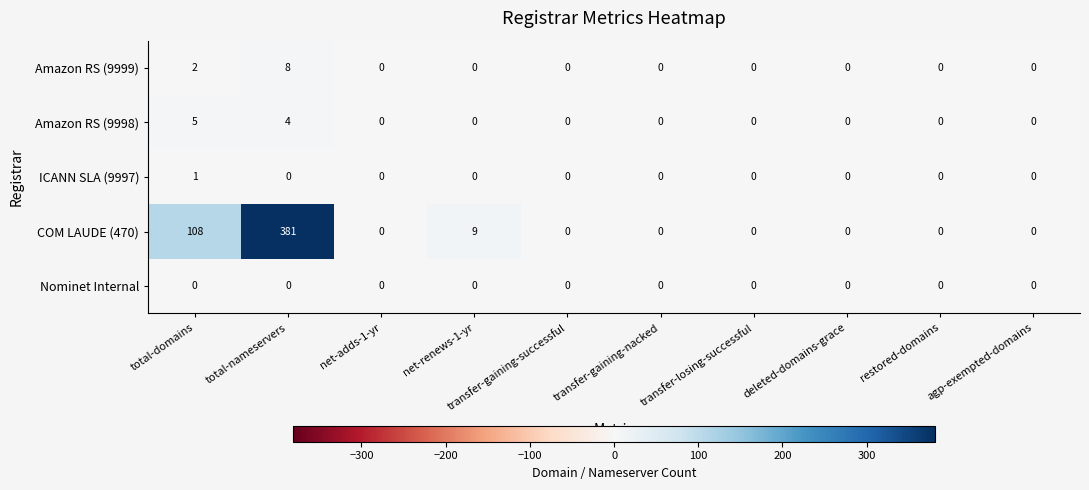

List the series in order of their peak value, lowest first.

Nominet Internal, ICANN SLA (9997), Amazon RS (9998), Amazon RS (9999), COM LAUDE (470)